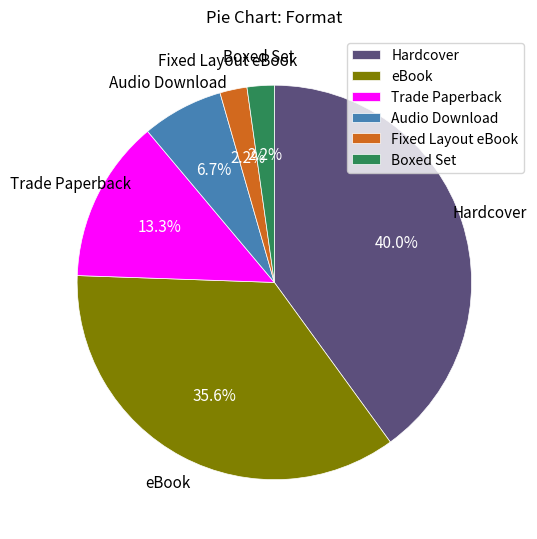

To the nearest percent, what percentage of the pie is Hardcover?

40%